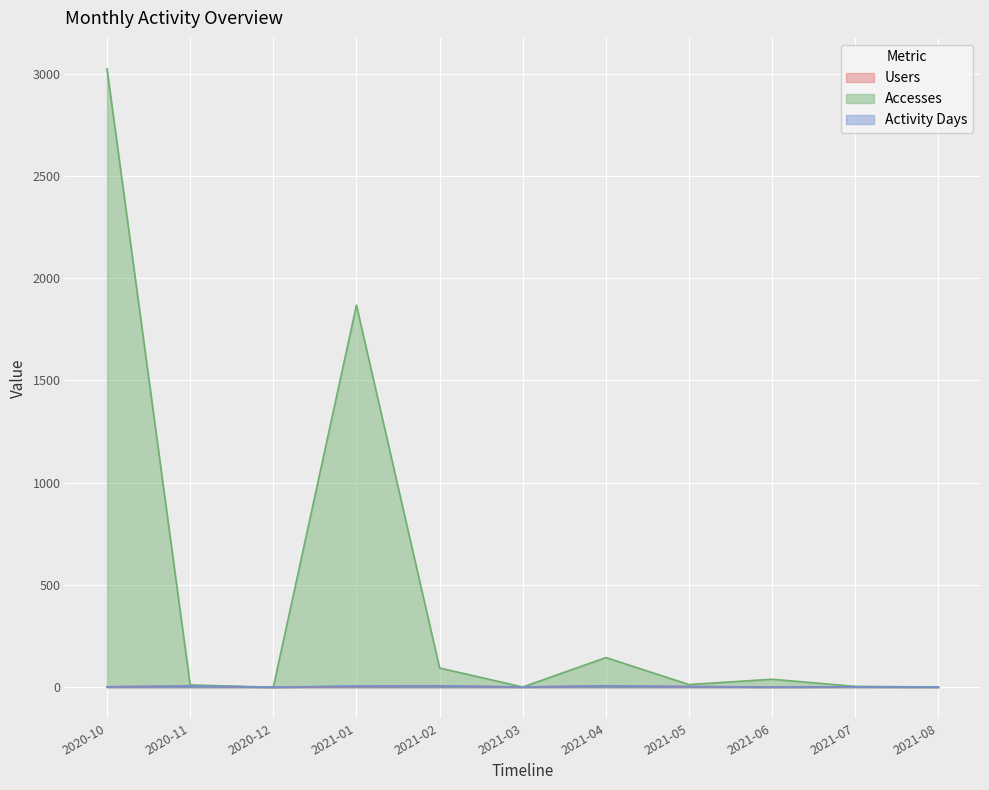

Which series has the largest range (max minus min)?

Accesses